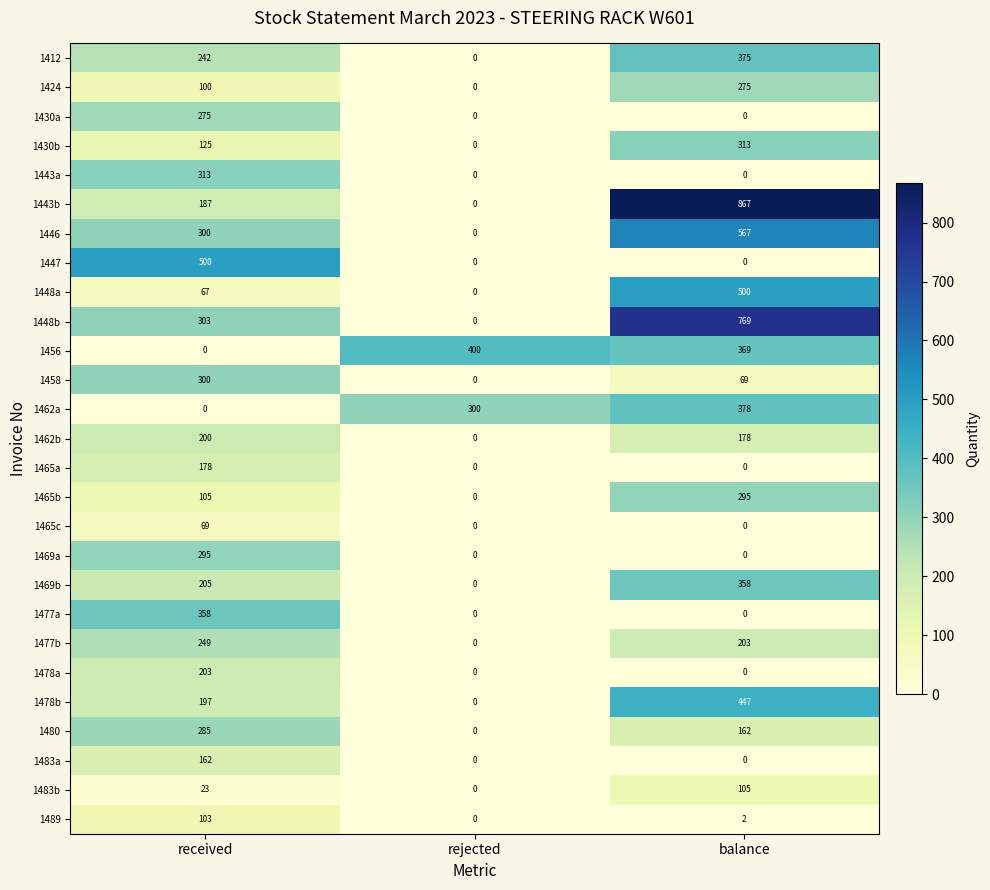

Which series has the largest total across all categories?

1448b